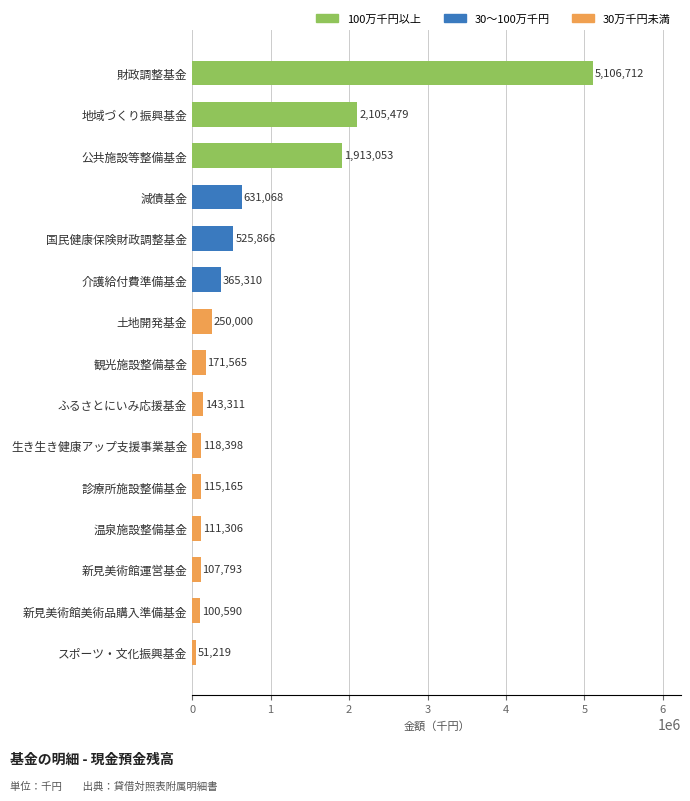

What is the minimum value shown in the chart?

51219